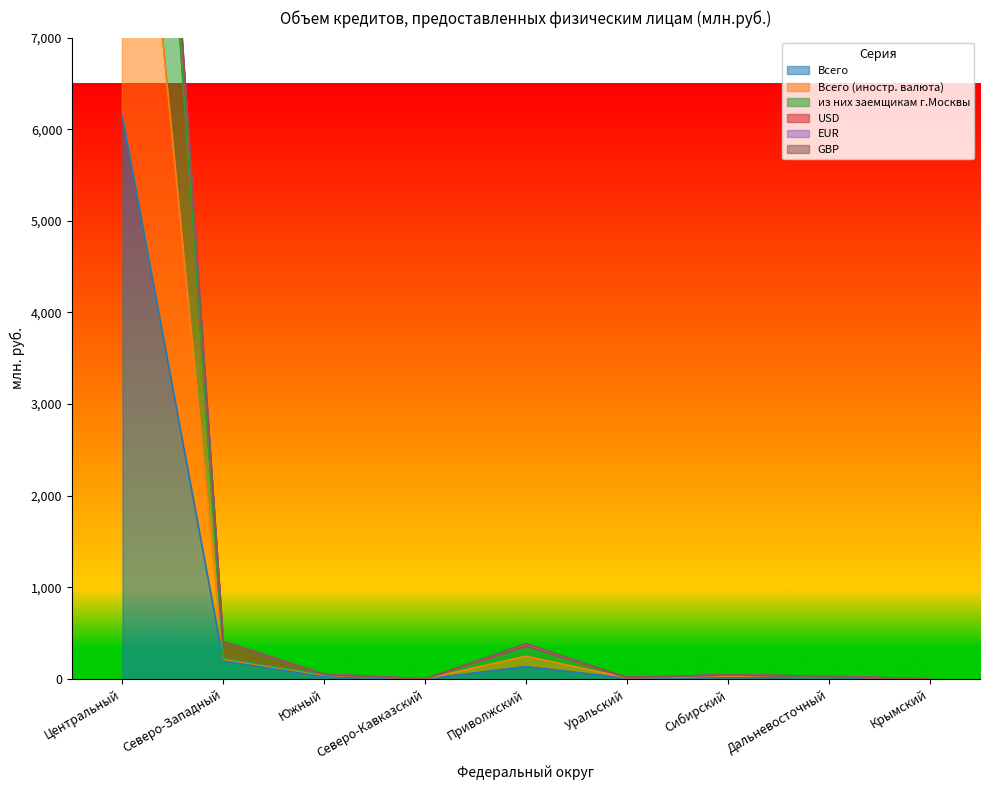

The value of Всего at Крымский is 1929. True or false?

False